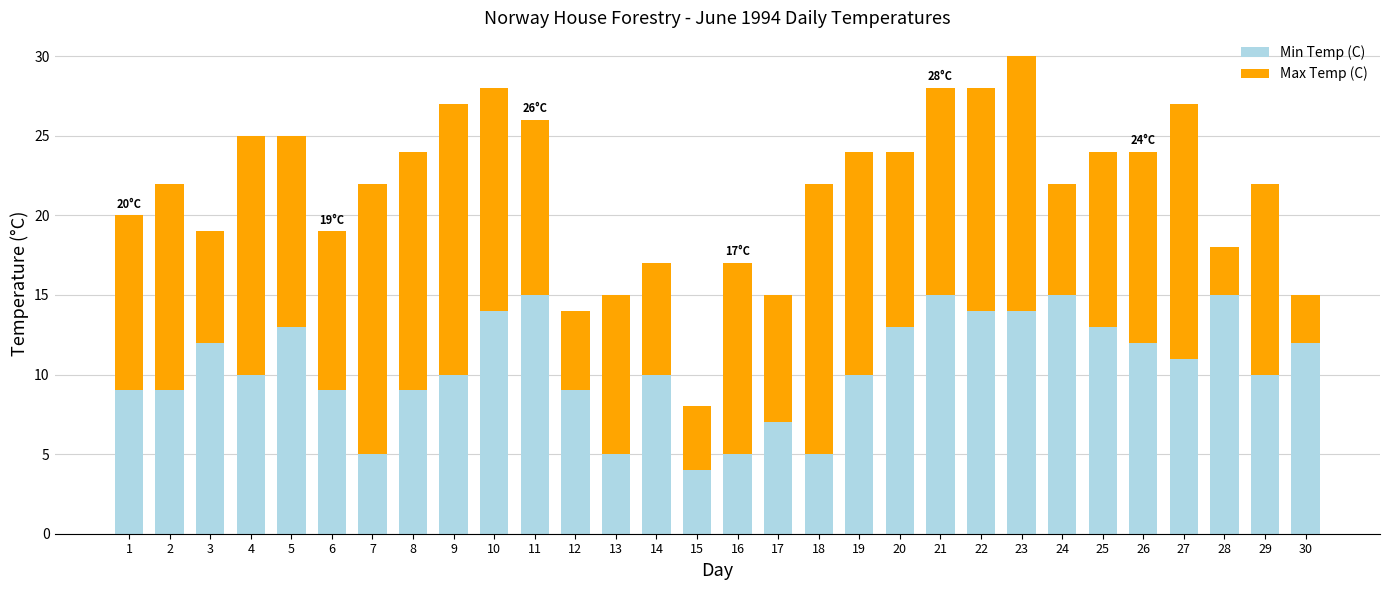

The Min Temp (C) series shows 9 at 1. True or false?

True